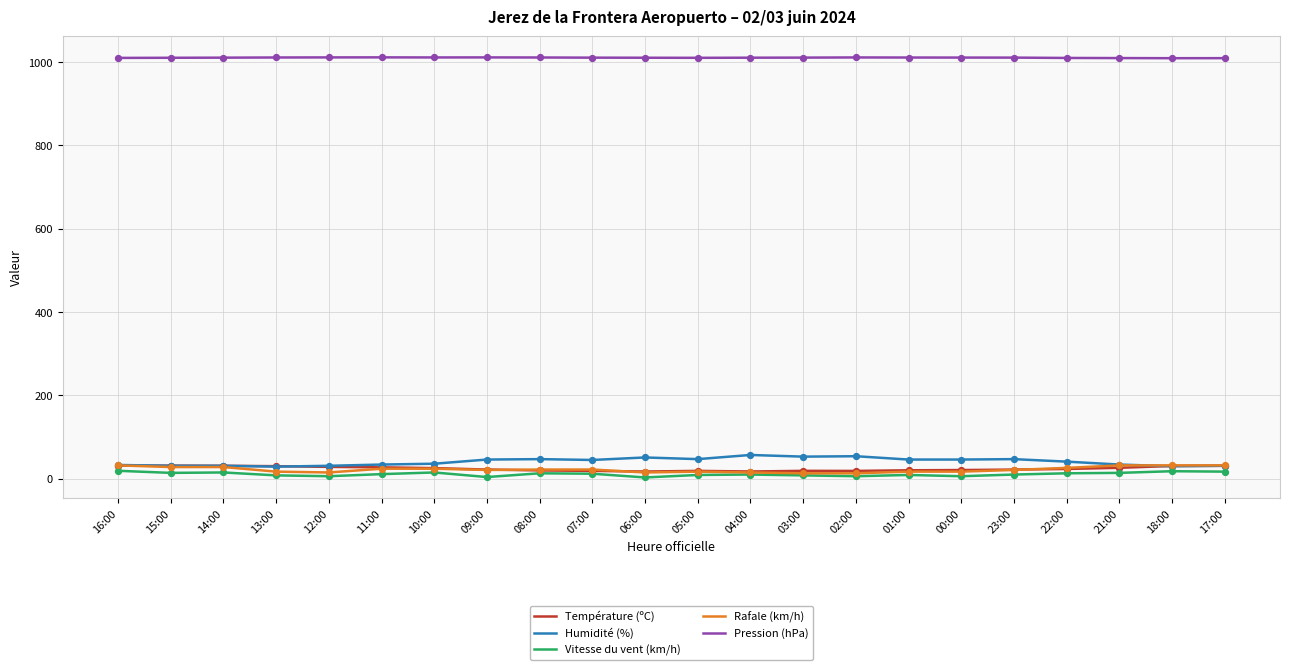

Is it true that Pression (hPa) equals 1011.4 at 11:00?

True